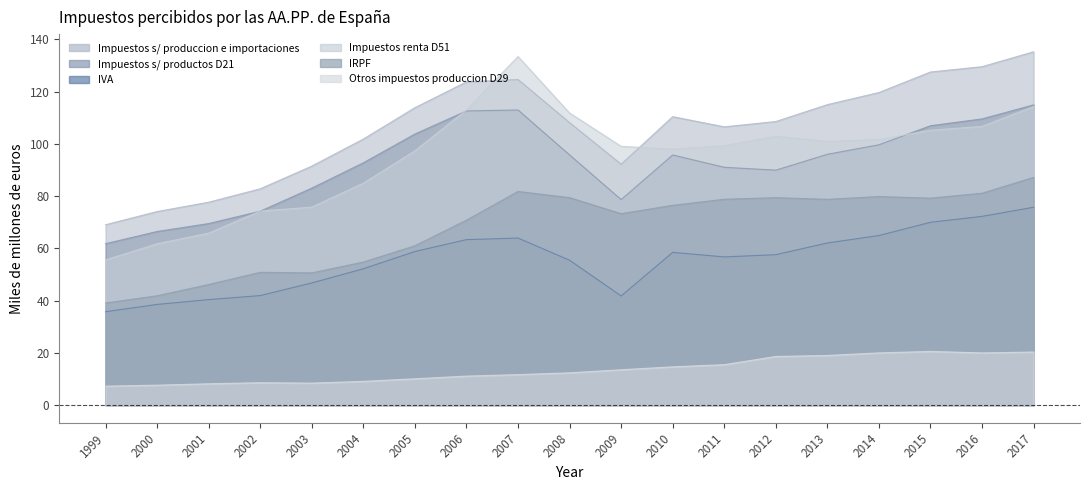

What is the difference between the maximum and minimum values in the Impuestos renta D51 series?

77.8